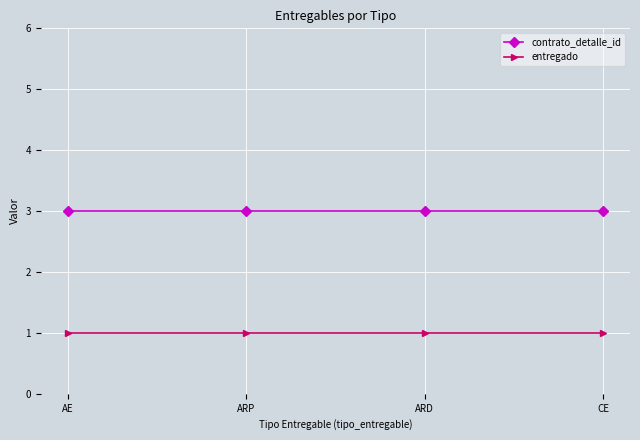

Reading right to left, what are all the values shown in this chart?

contrato_detalle_id: CE=3.0	ARD=3.0	ARP=3.0	AE=3.0
entregado: CE=1.0	ARD=1.0	ARP=1.0	AE=1.0